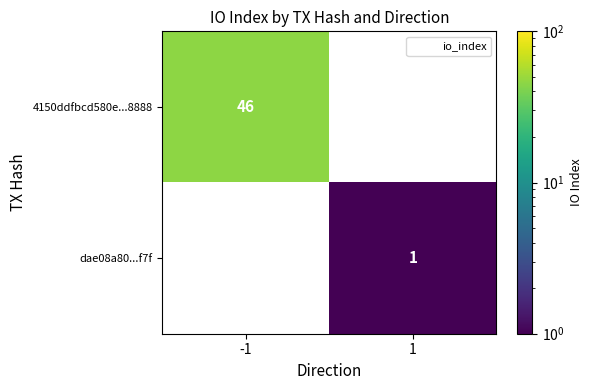

At which label is 4150ddfbcd580e...8888 closest to 46?

-1